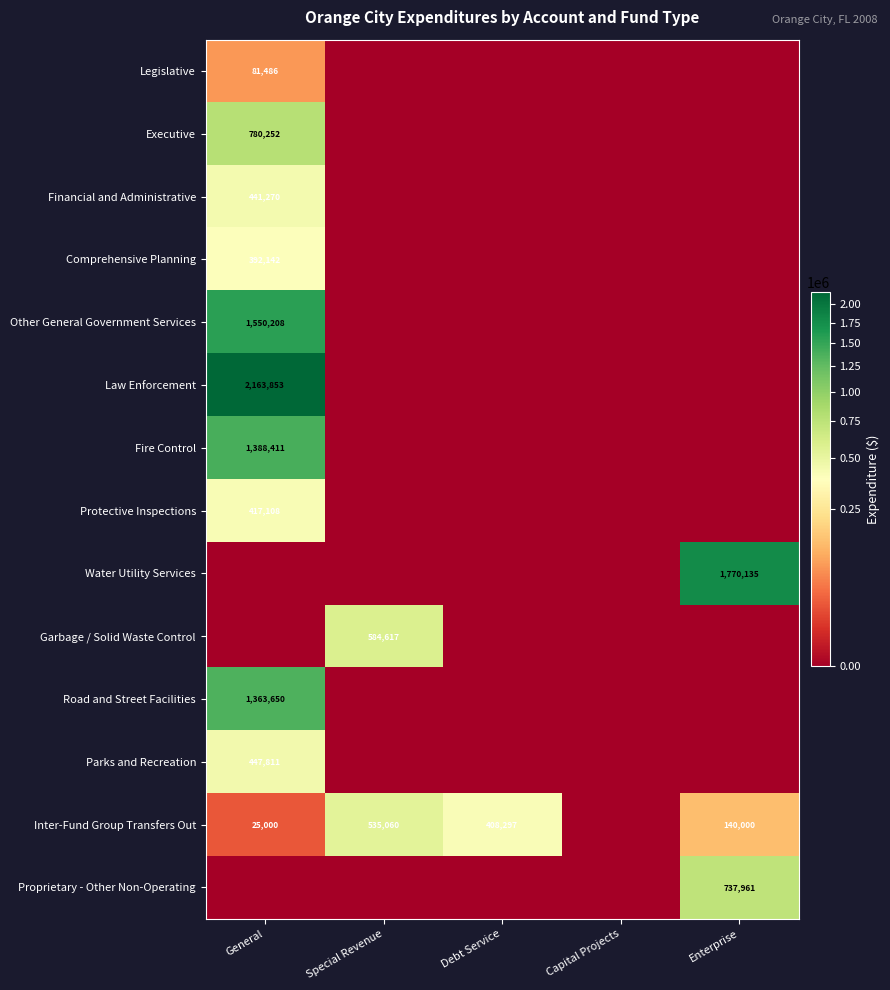

What is the sum of the Inter-Fund Group Transfers Out values at General and Special Revenue?

560060